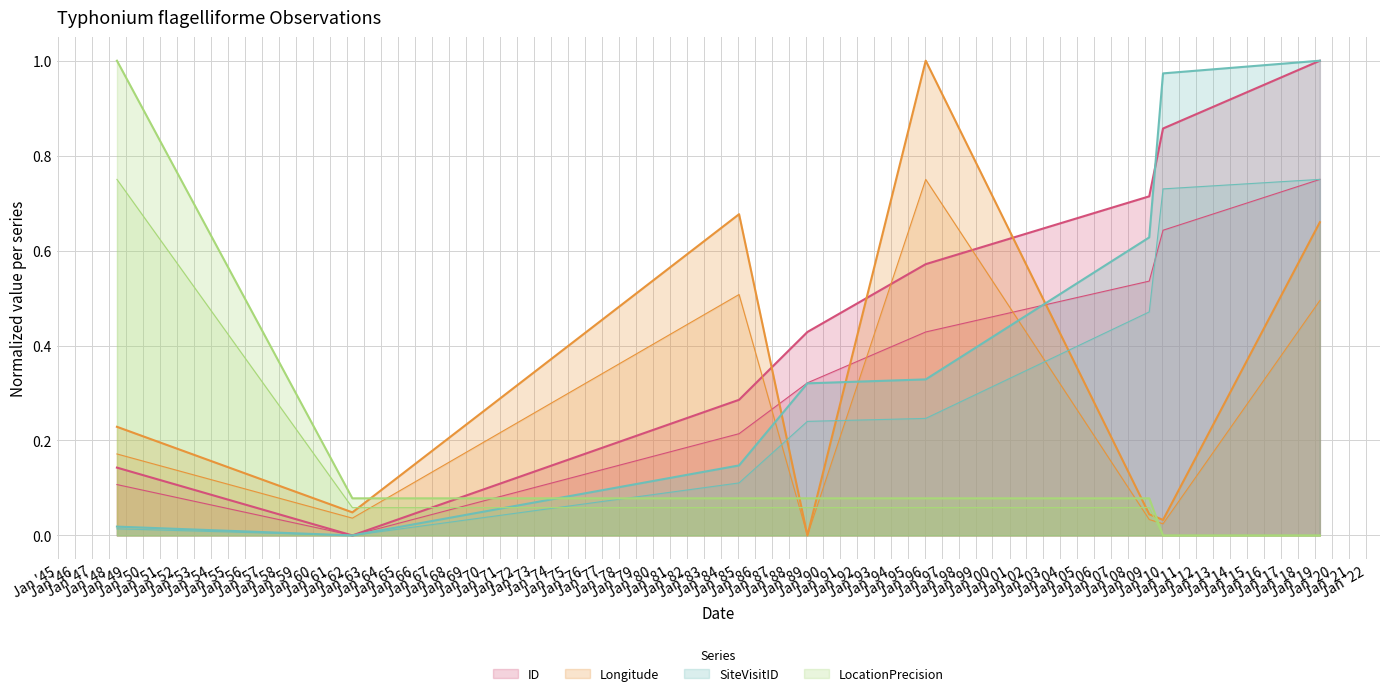

Reading right to left, transcribe all the data shown in this chart.

ID: 2019-04-07=1.0	2010-01-13=0.9	2009-03-23=0.7	1996-01-27=0.6	1989-02-09=0.4	1985-02-01=0.3	1962-05-02=0.0	1948-06-24=0.1
Longitude: 2019-04-07=0.7	2010-01-13=0.0	2009-03-23=0.0	1996-01-27=1.0	1989-02-09=0.0	1985-02-01=0.7	1962-05-02=0.0	1948-06-24=0.2
SiteVisitID: 2019-04-07=1.0	2010-01-13=1.0	2009-03-23=0.6	1996-01-27=0.3	1989-02-09=0.3	1985-02-01=0.1	1962-05-02=0.0	1948-06-24=0.0
LocationPrecision: 2019-04-07=0.0	2010-01-13=0.0	2009-03-23=0.1	1996-01-27=0.1	1989-02-09=0.1	1985-02-01=0.1	1962-05-02=0.1	1948-06-24=1.0